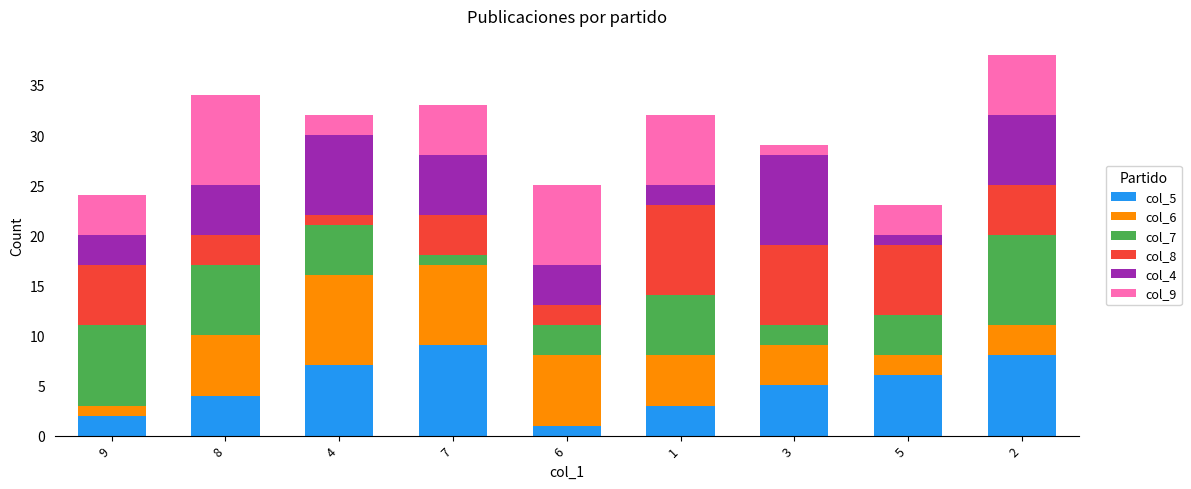

The value of col_5 at 4 is 7. True or false?

True